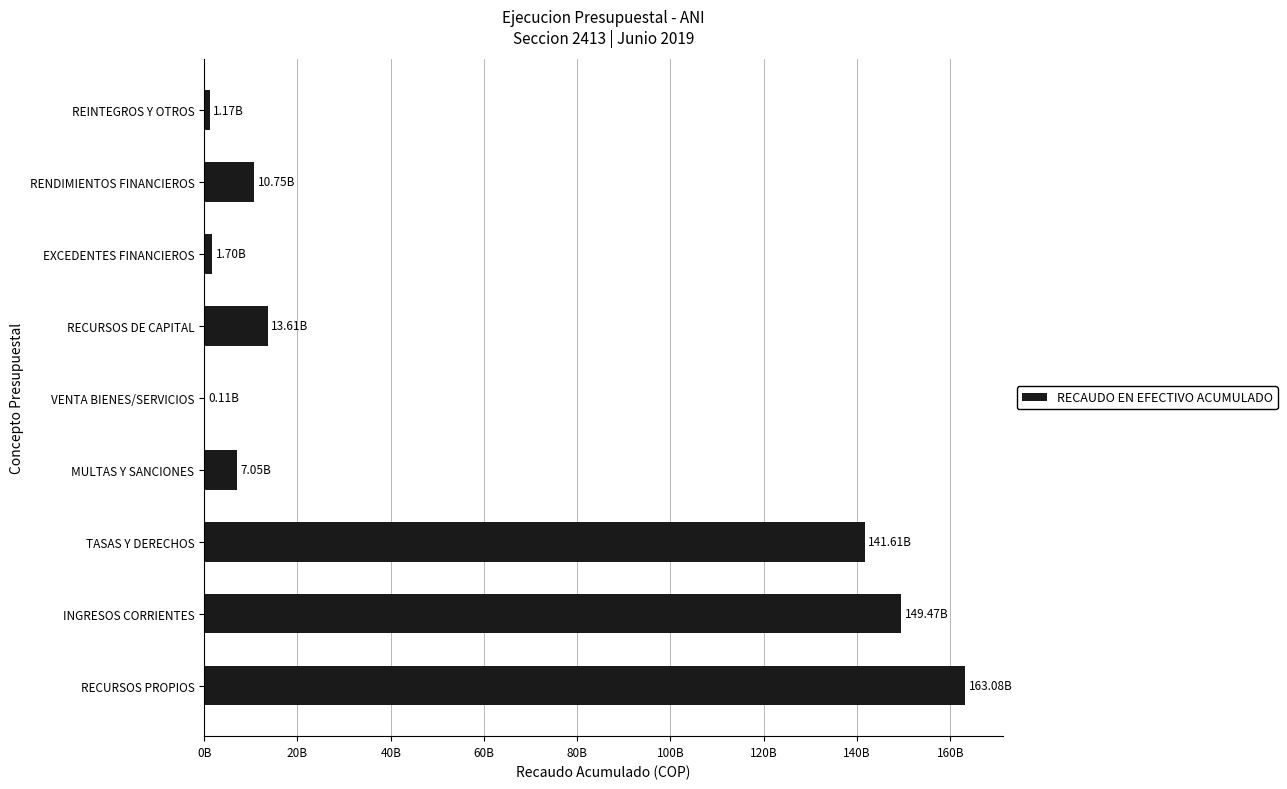

Are the bars horizontal?

Yes